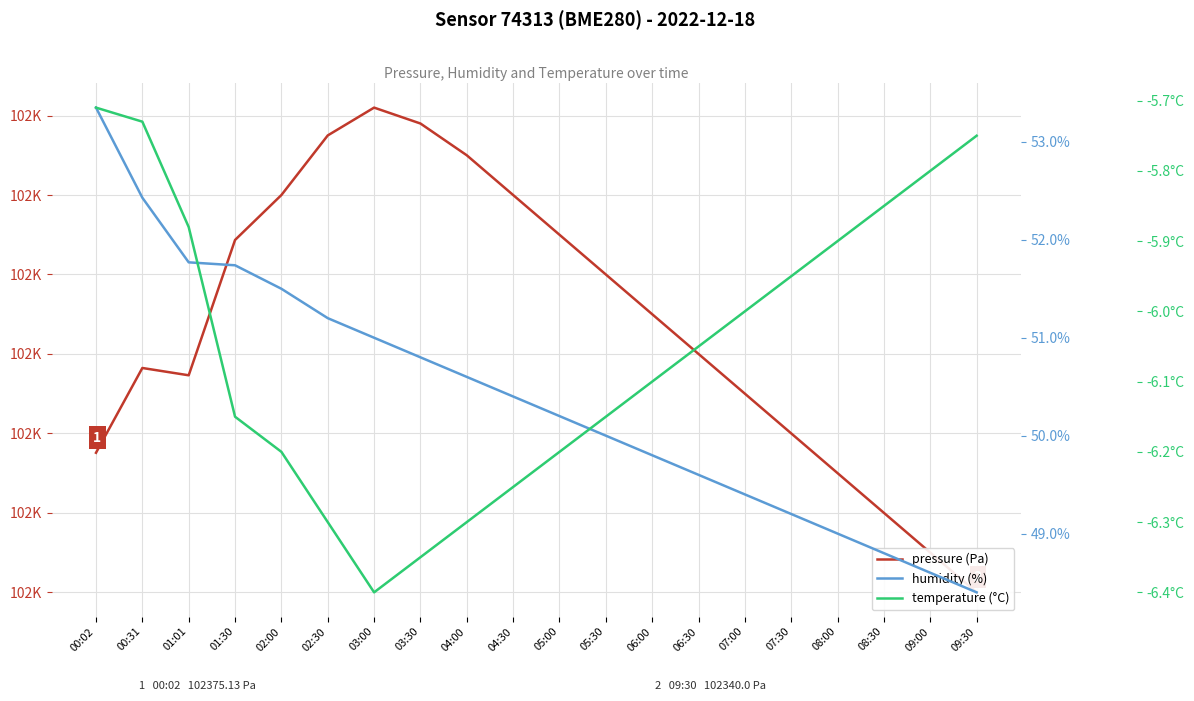

What is the difference between the pressure values at 09:30 and 09:00?

10.0